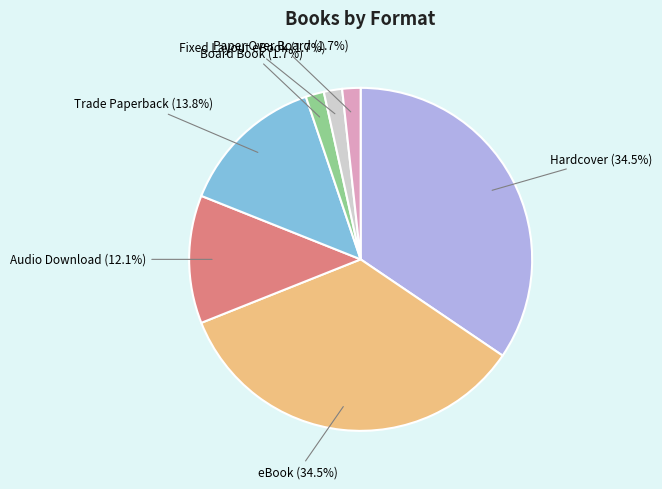

Count the number of slices in the pie.

7